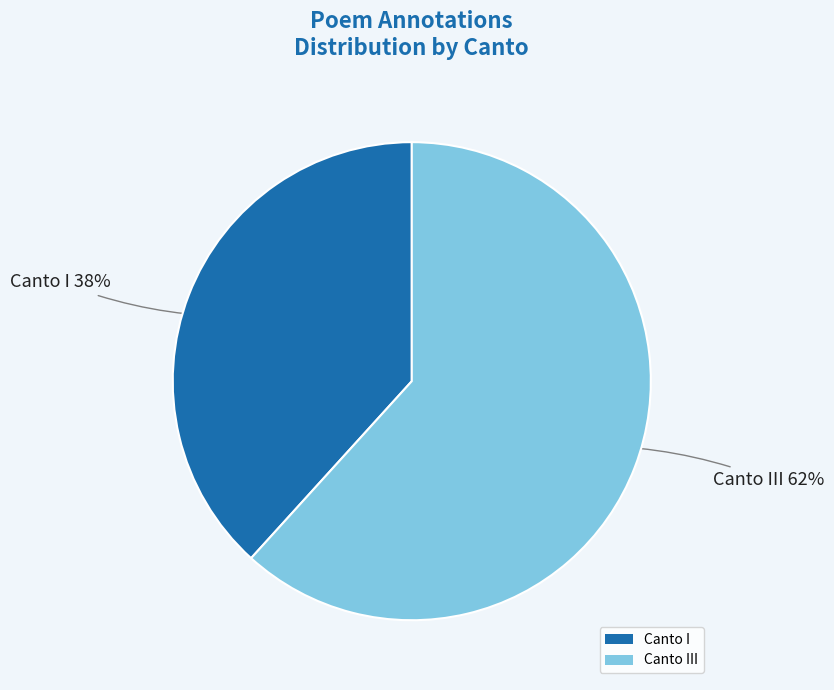

Do Canto III and Canto I together represent more than half of the pie?

Yes